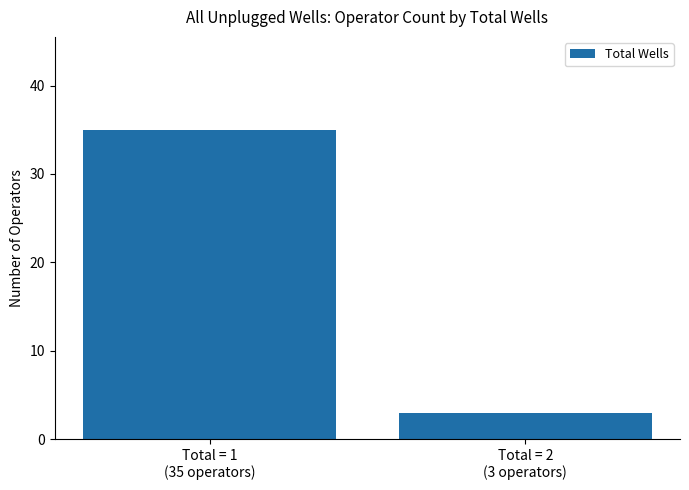

The chart shows a value of 50 at Total = 1
(35 operators). True or false?

False